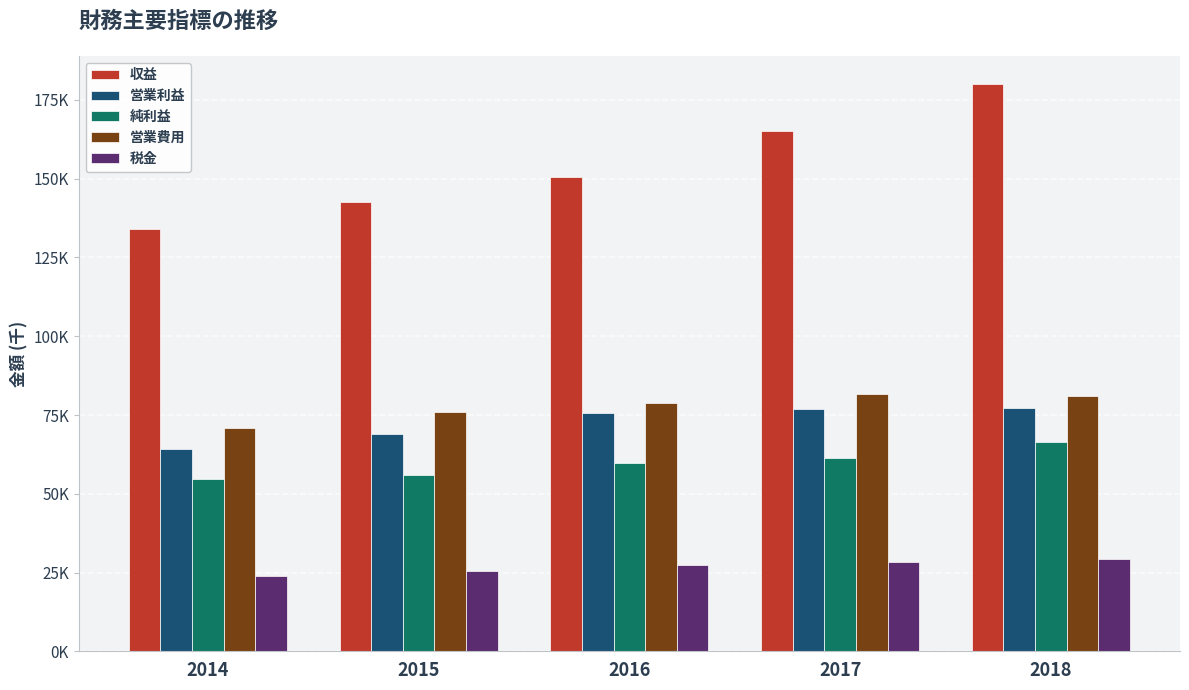

Does the chart contain any negative values?

No